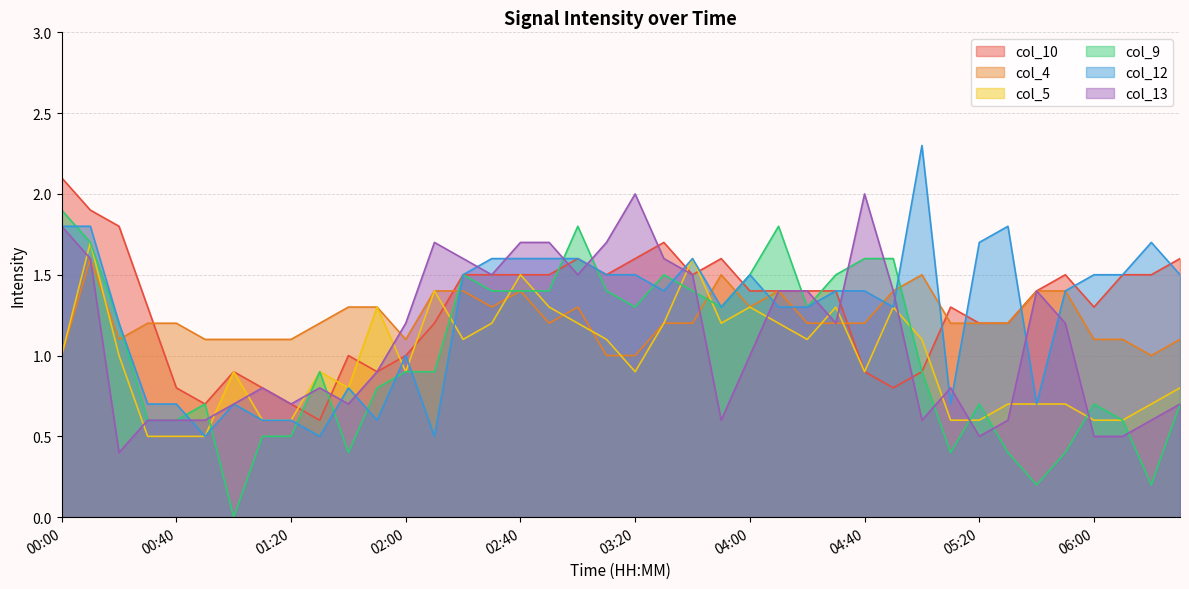

What are all the series names shown in the legend?

col_10, col_4, col_5, col_9, col_12, col_13